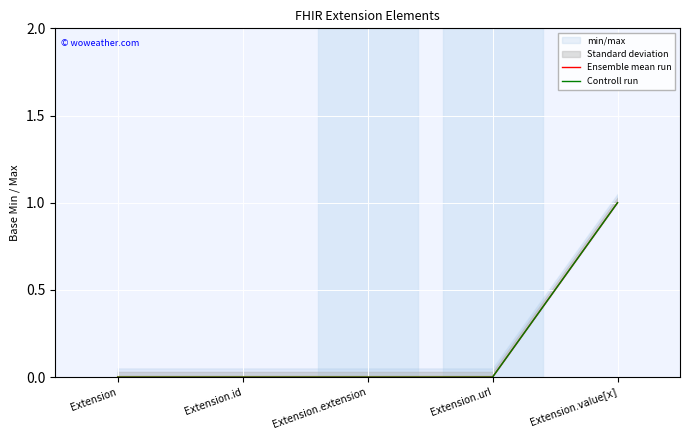

Which category has the highest value in the Controll run series?

Extension.value[x]